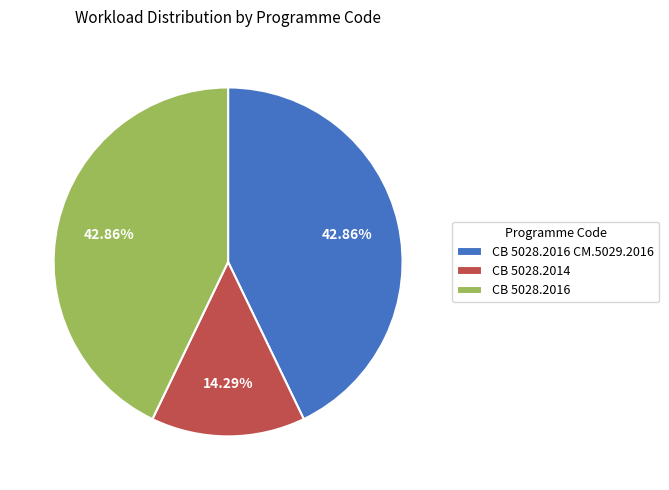

Which slice is the smallest?

СВ 5028.2014